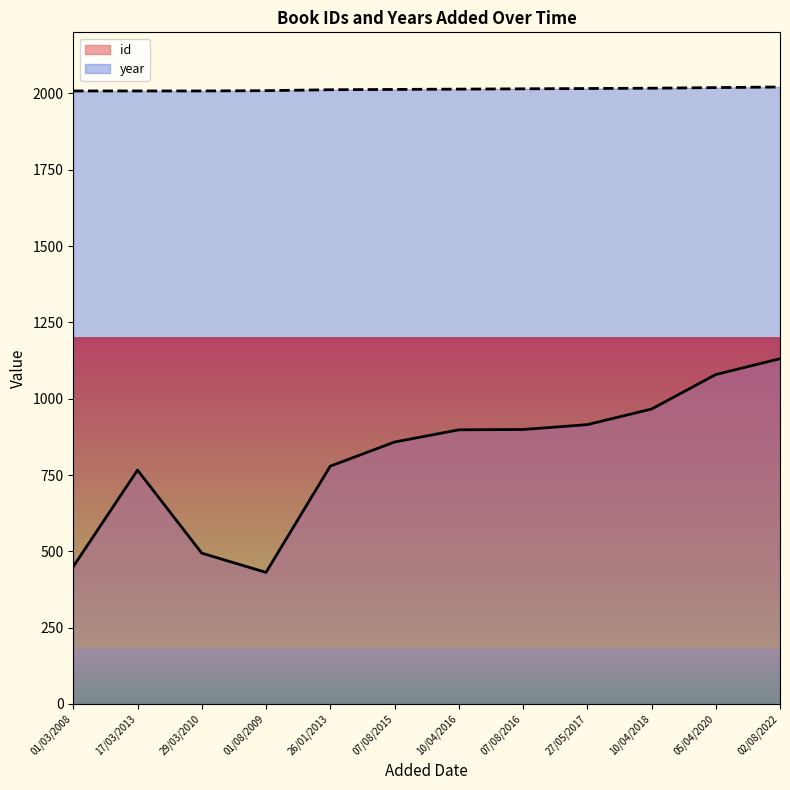

Which series has the largest range (max minus min)?

id